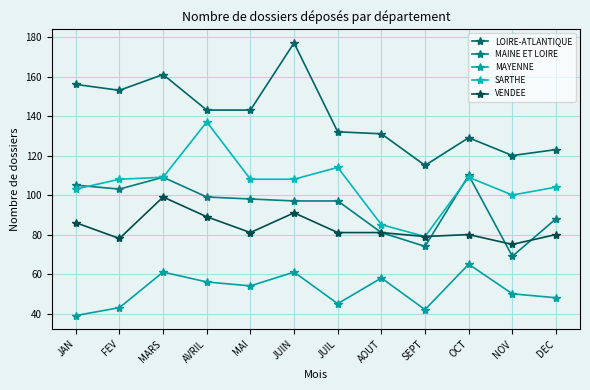

What are all the series names shown in the legend?

LOIRE-ATLANTIQUE, MAINE ET LOIRE, MAYENNE, SARTHE, VENDEE